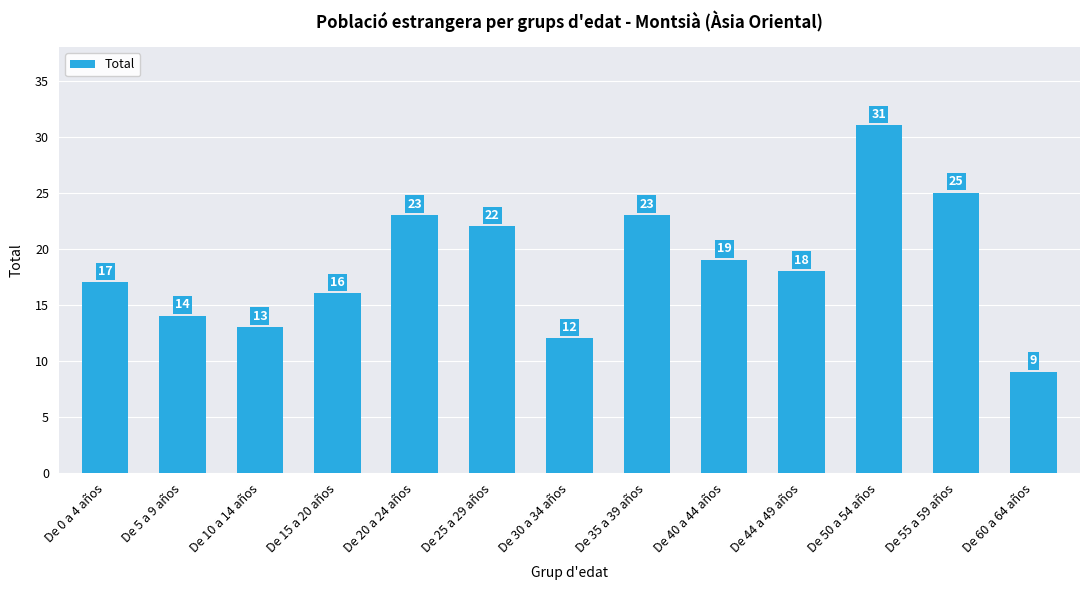

Reading right to left, transcribe all the data shown in this chart.

De 60 a 64 años=9	De 55 a 59 años=25	De 50 a 54 años=31	De 44 a 49 años=18	De 40 a 44 años=19	De 35 a 39 años=23	De 30 a 34 años=12	De 25 a 29 años=22	De 20 a 24 años=23	De 15 a 20 años=16	De 10 a 14 años=13	De 5 a 9 años=14	De 0 a 4 años=17